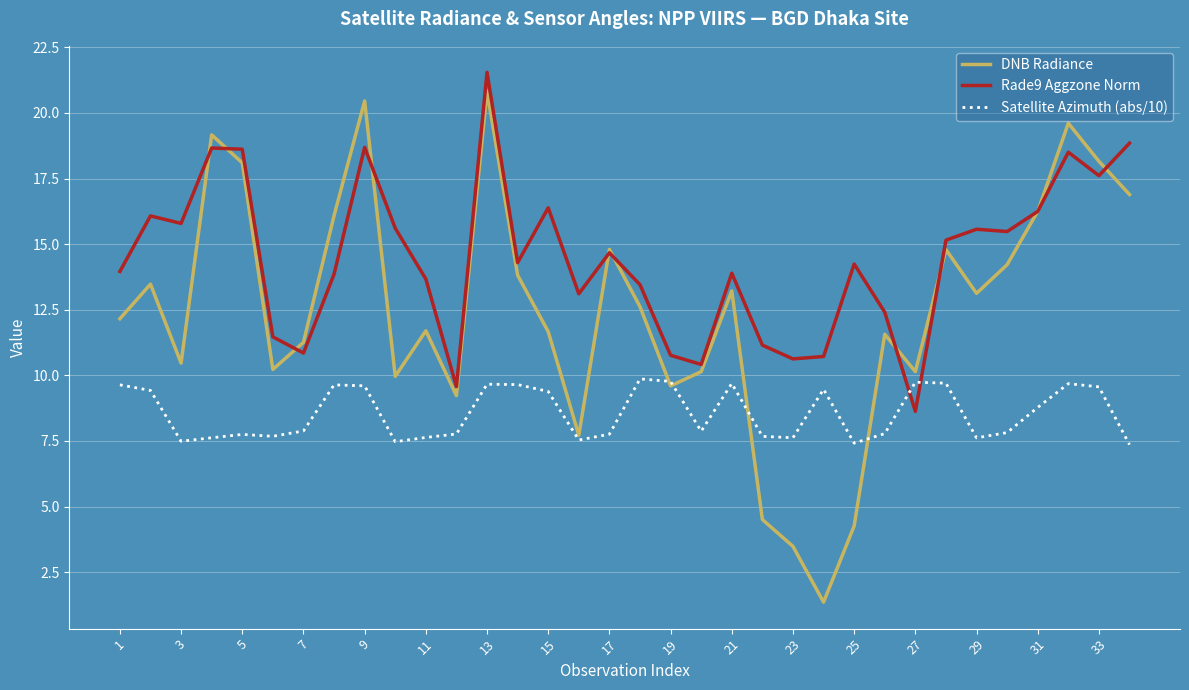

Which series has the largest range (max minus min)?

DNB Radiance